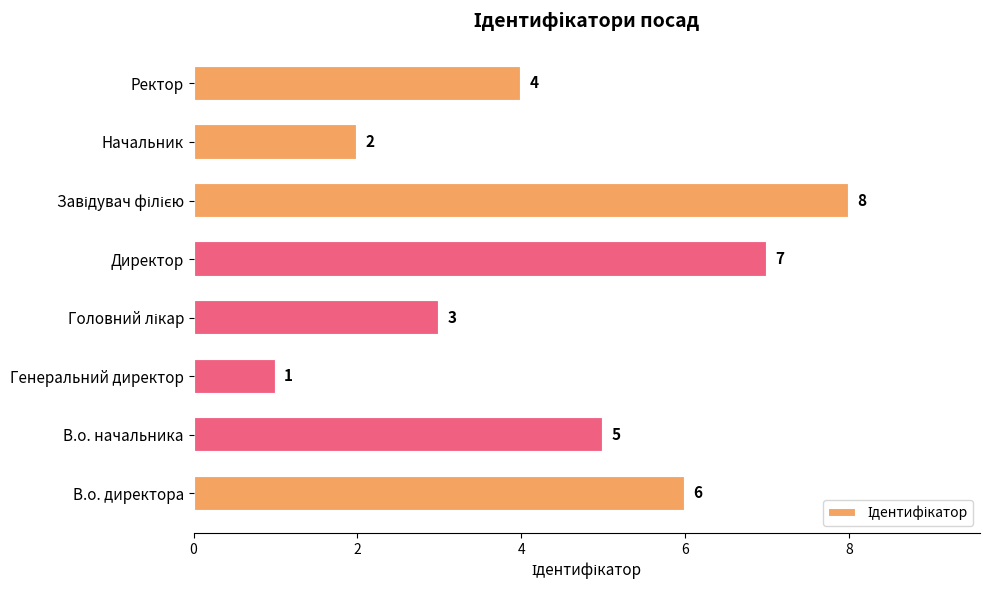

What is the difference between the maximum and minimum values?

7